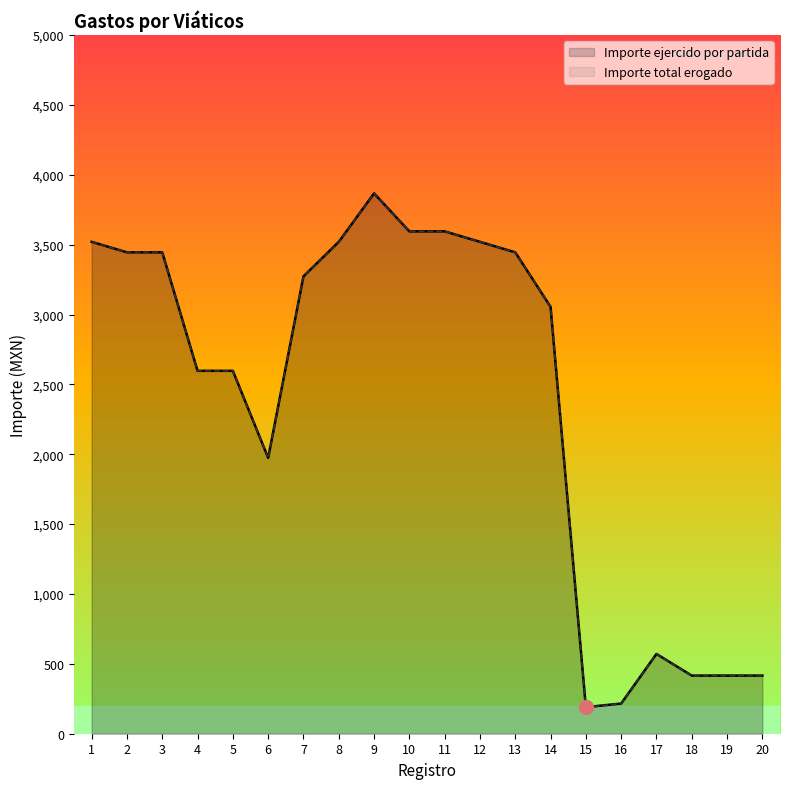

Reading left to right, transcribe all the data shown in this chart.

Importe ejercido por partida: 3520	3445	3445	2597	2597	1974	3273	3520	3867	3595	3595	3520	3445	3055	190	216	571	416	416	416
Importe total erogado: 3520	3445	3445	2597	2597	1974	3273	3520	3867	3595	3595	3520	3445	3055	190	216	571	416	416	416